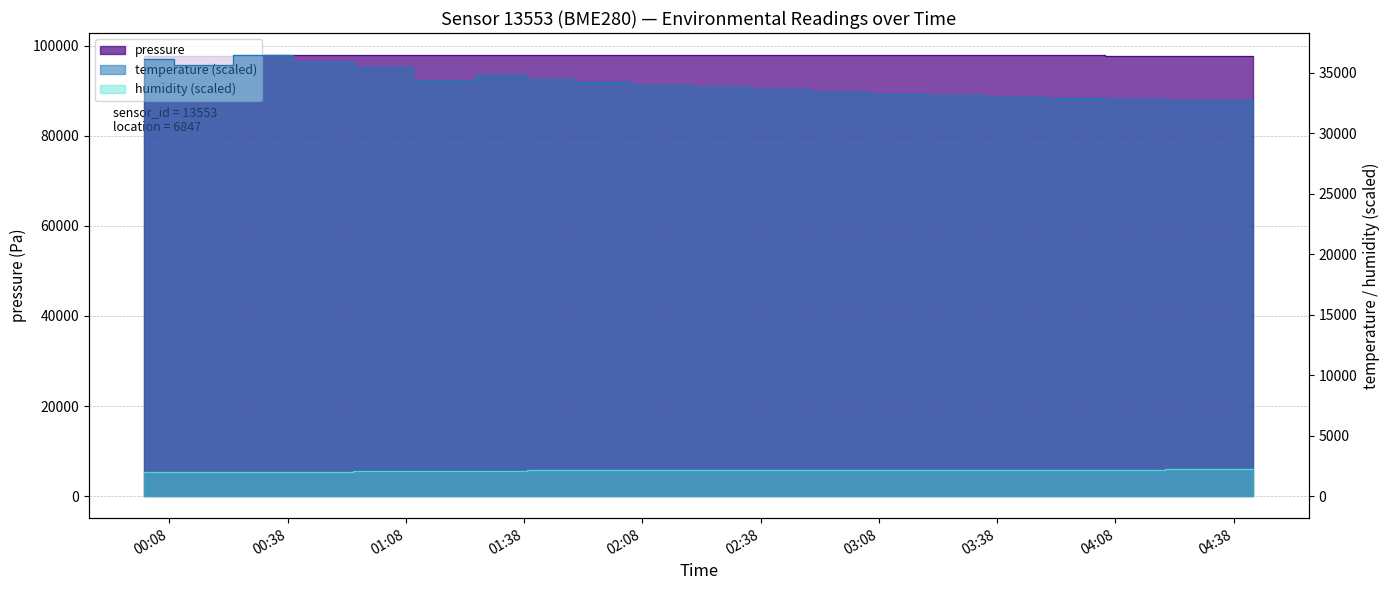

At 04:31, list the series in order from smallest to largest.

humidity, temperature, pressure